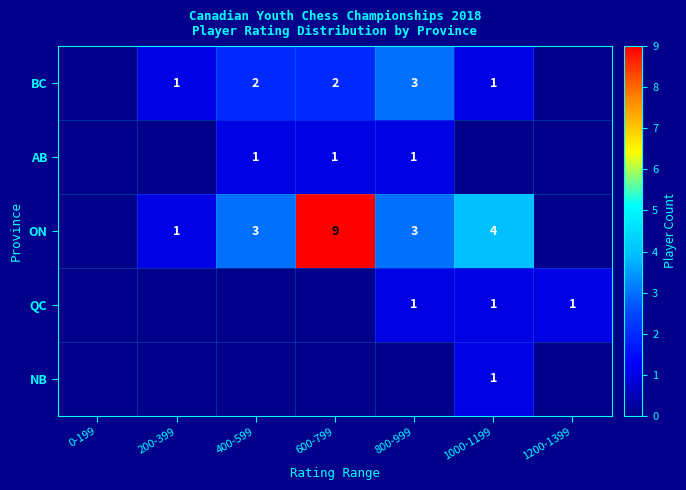

What is the total value across all series at 1000-1199?

7